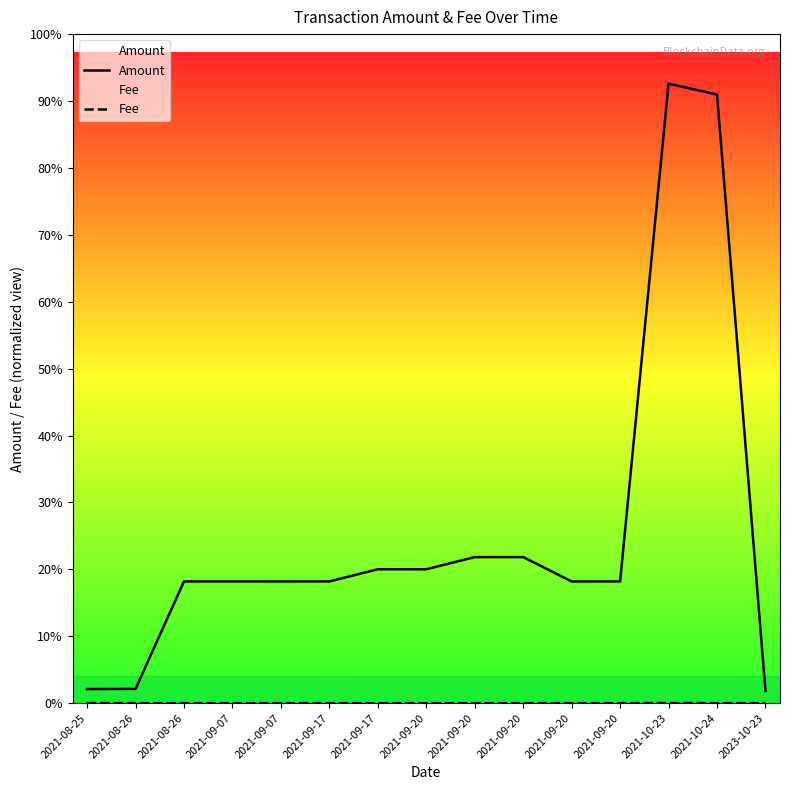

True or false: Fee and Amount intersect in this chart.

False